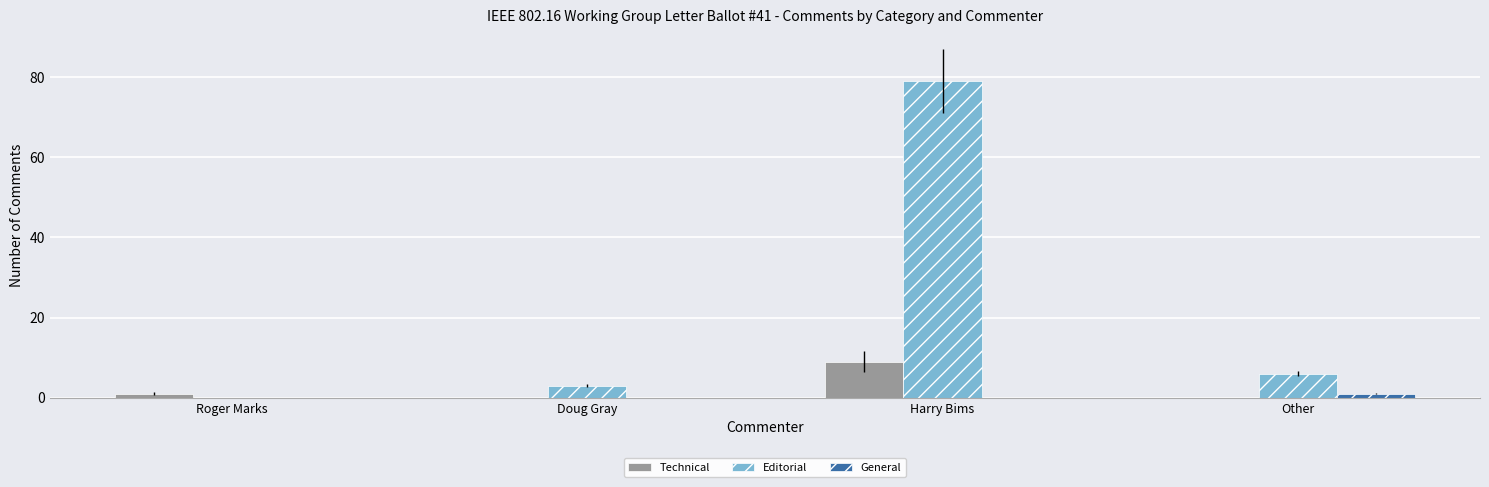

Where is Technical nearest to the value 4?

Roger Marks